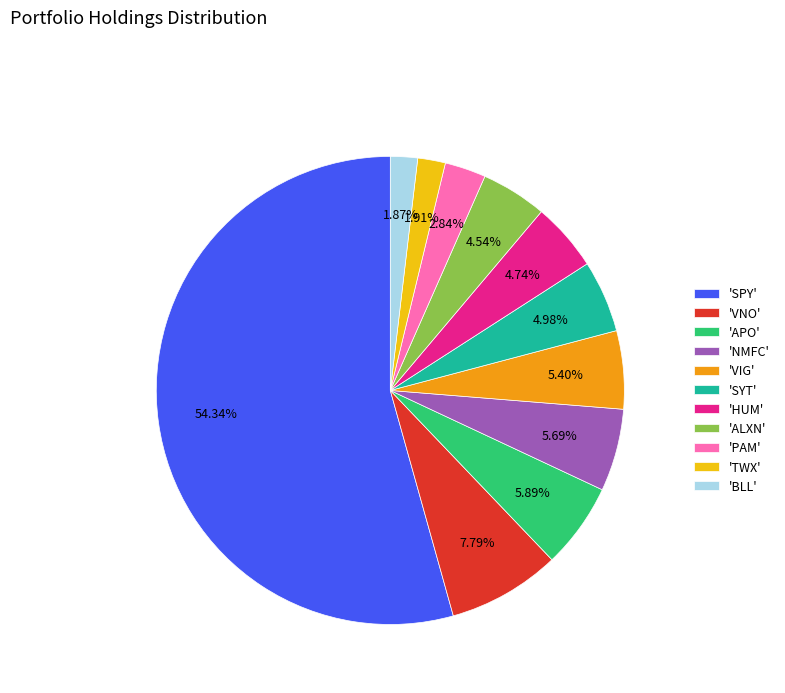

Is there any slice that represents more than half of the pie?

Yes